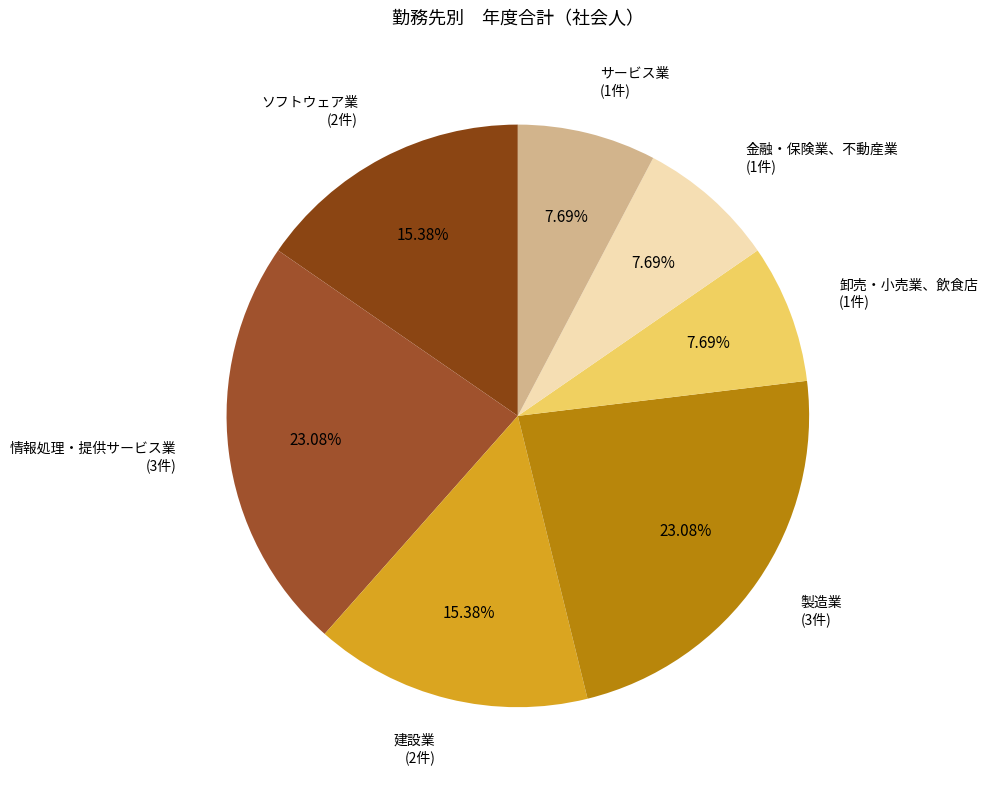

Approximately how many times larger is the value at 建設業 compared to 卸売・小売業、飲食店?

2.0